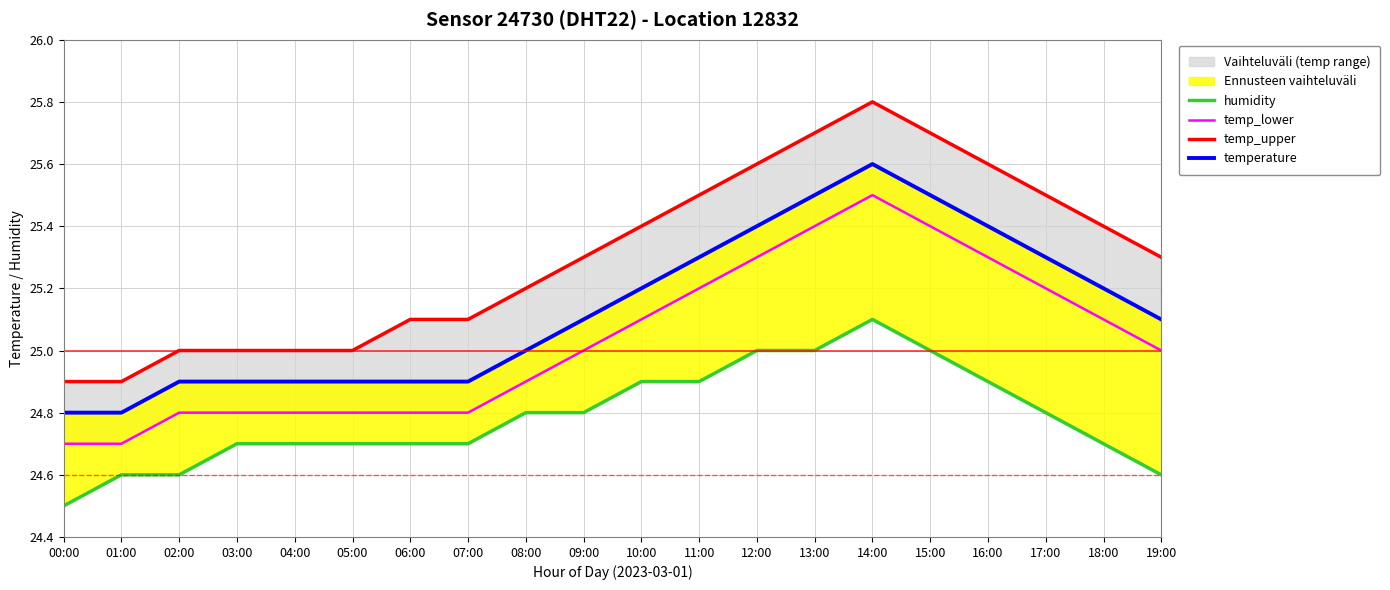

Where is temperature nearest to the value 25?

08:00